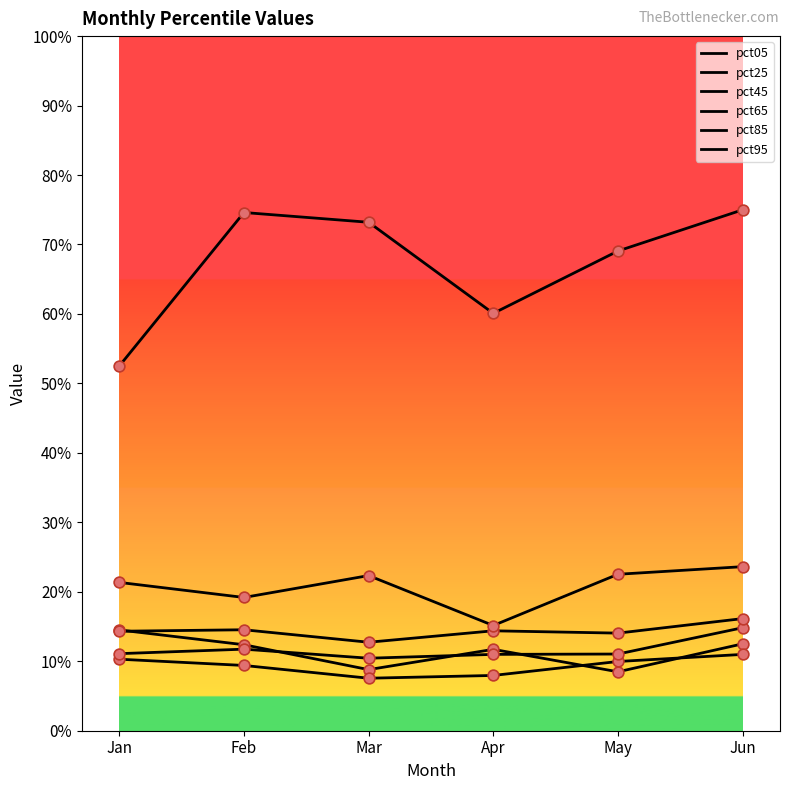

At which category is the sum across all series the highest?

Jun